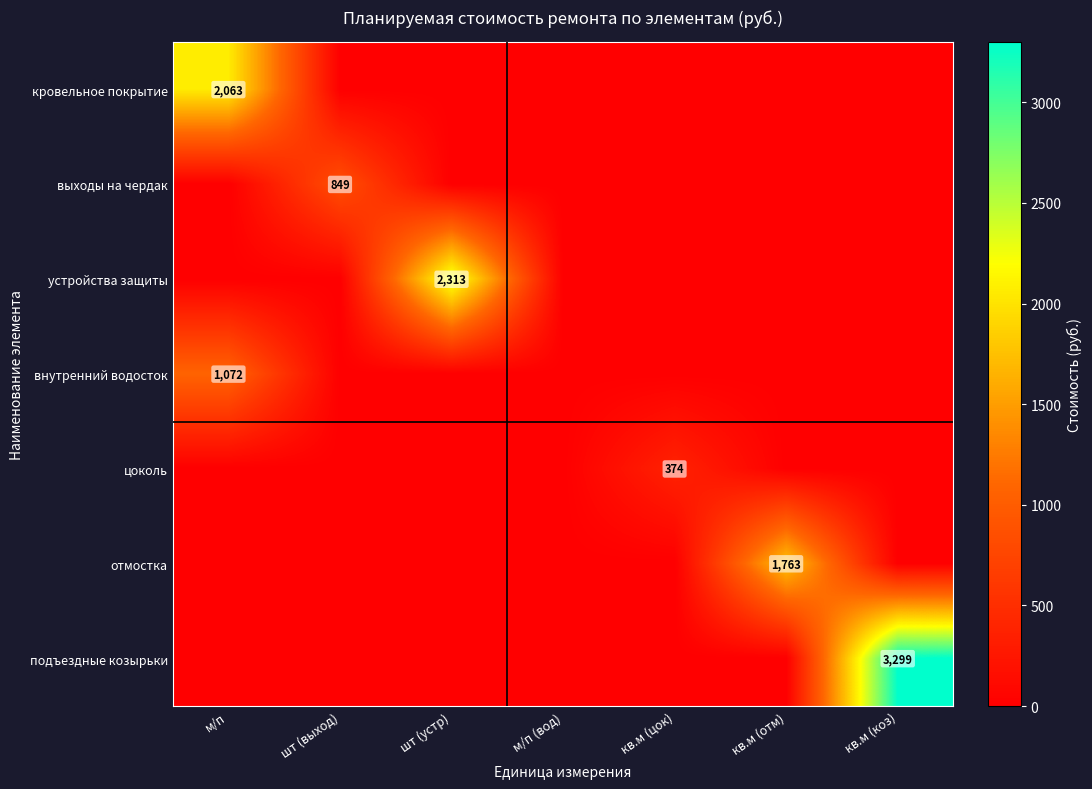

At which category is the sum across all series the highest?

кв.м (коз)